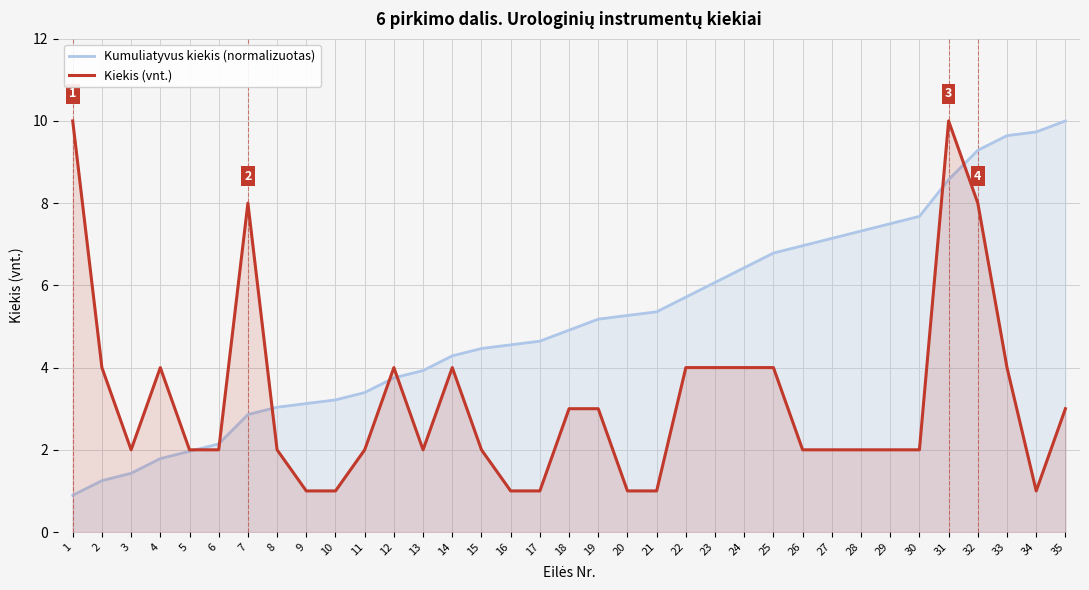

Where is Kiekis (vnt.) nearest to the value 5?

2